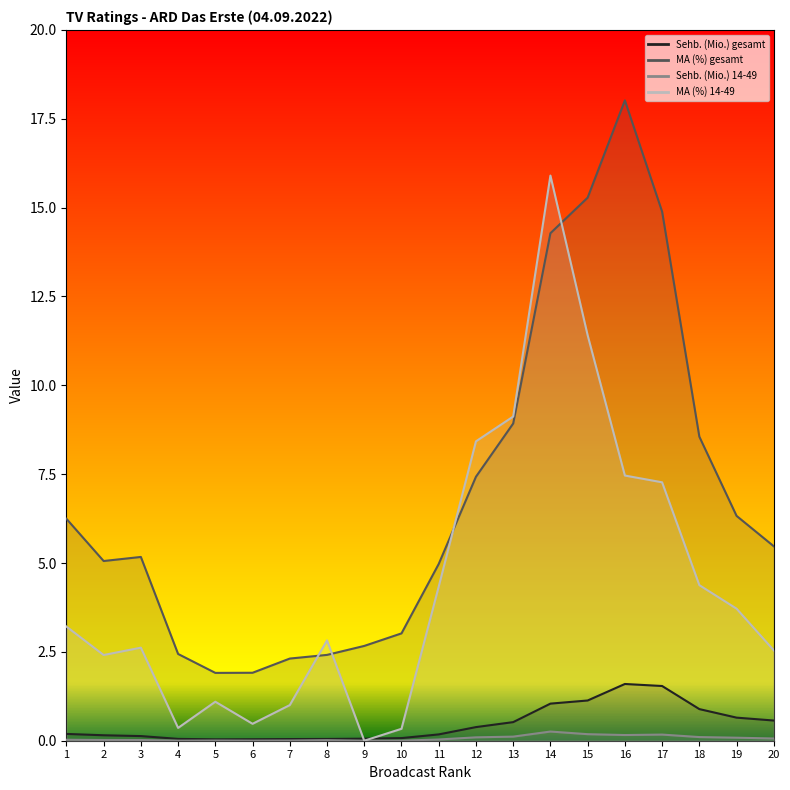

Which series has the widest spread of values?

MA (%) gesamt